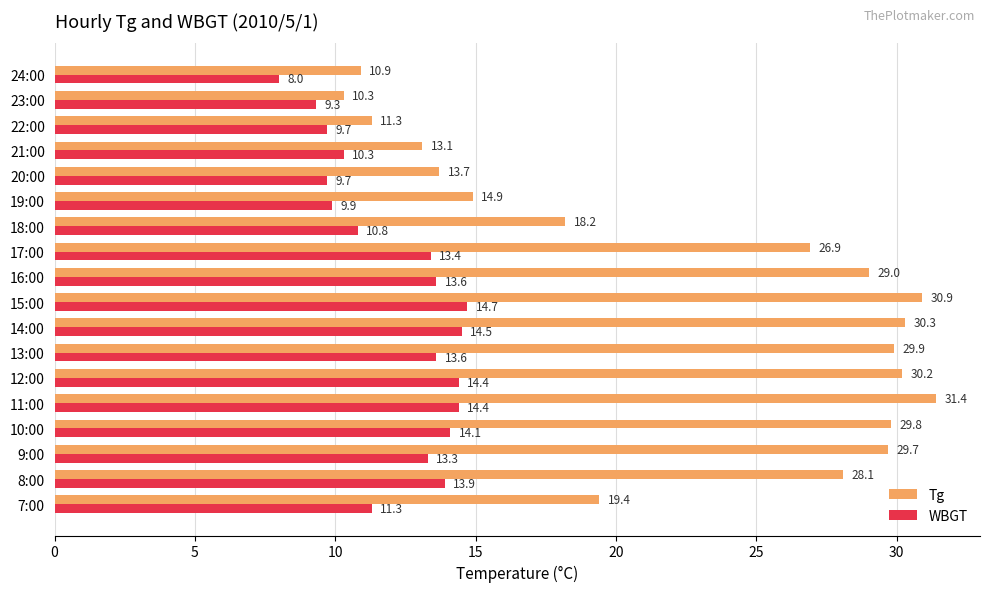

Rank the series by their maximum value, from highest to lowest.

Tg, WBGT